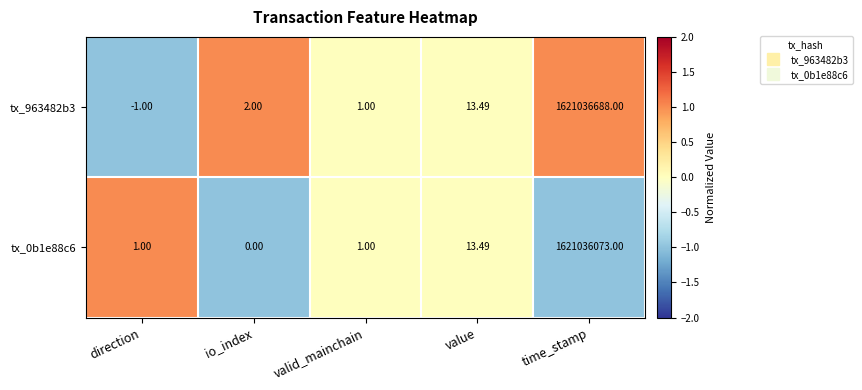

At which category is the sum across all series the highest?

time_stamp